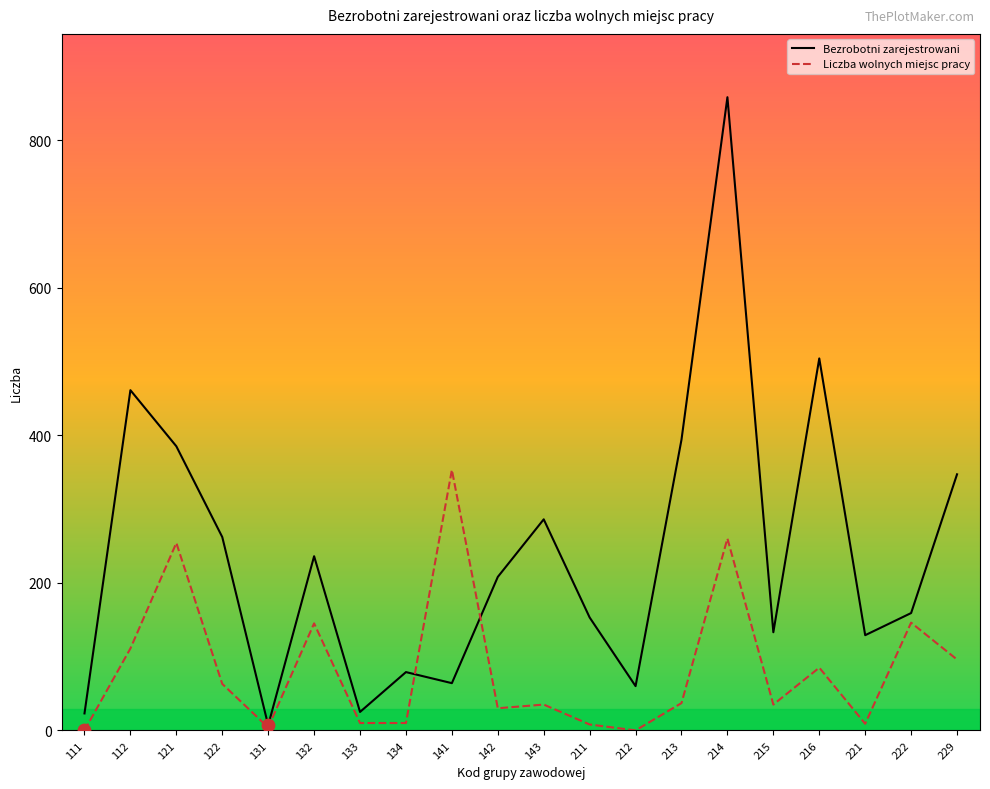

Which series has the largest total across all categories?

Bezrobotni zarejestrowani